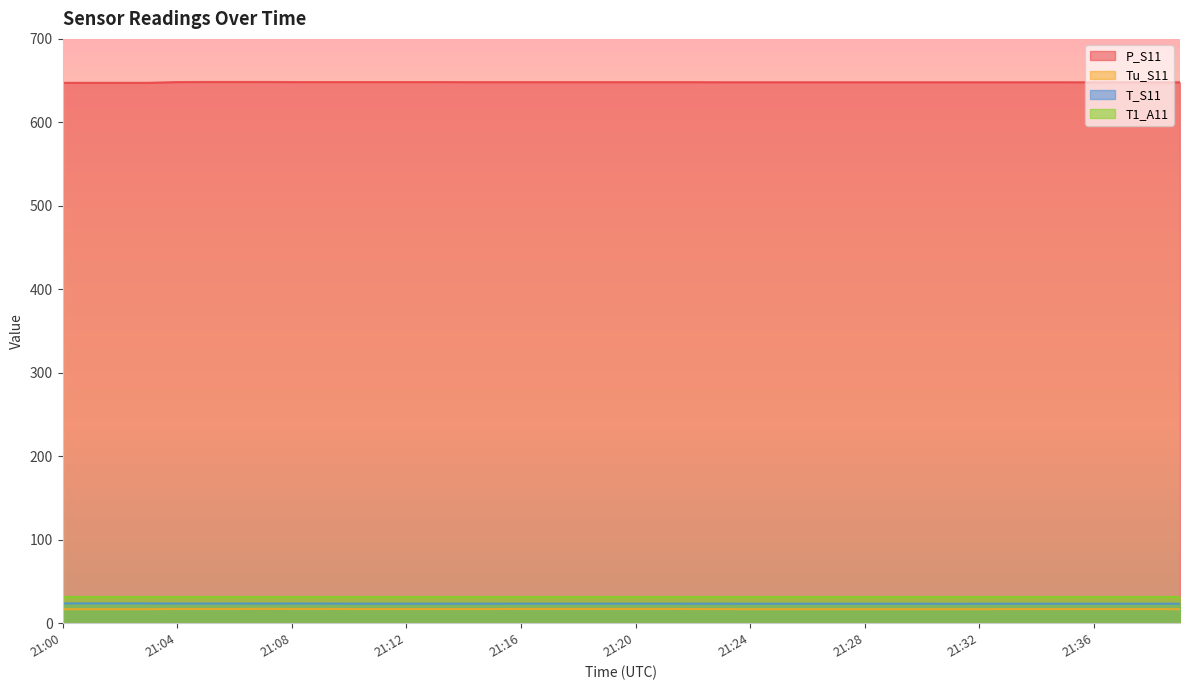

Is it true that Tu_S11 equals 10.4 at 21:31?

False